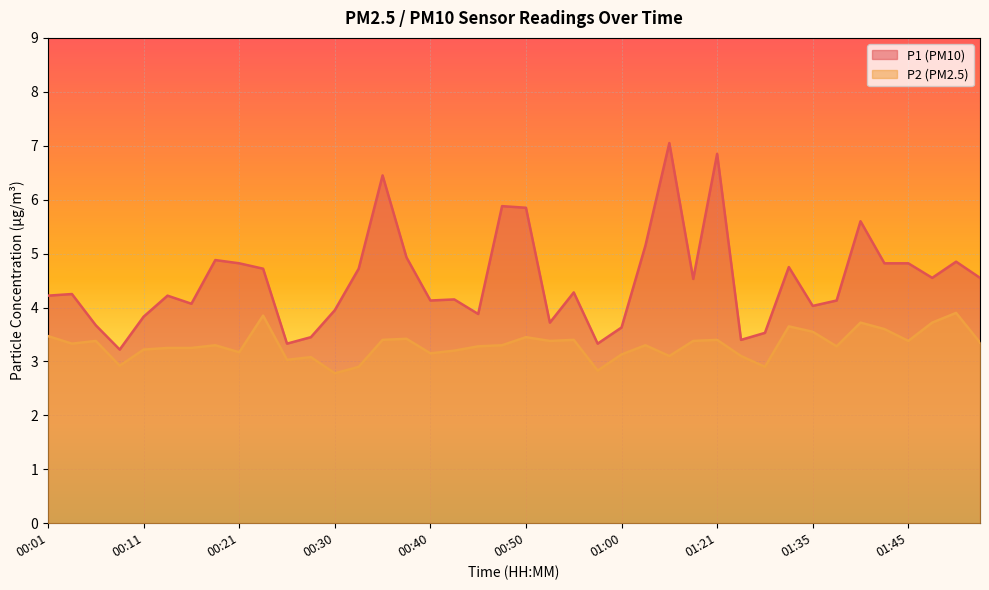

Between 00:38 and 01:50, which is larger?

00:38